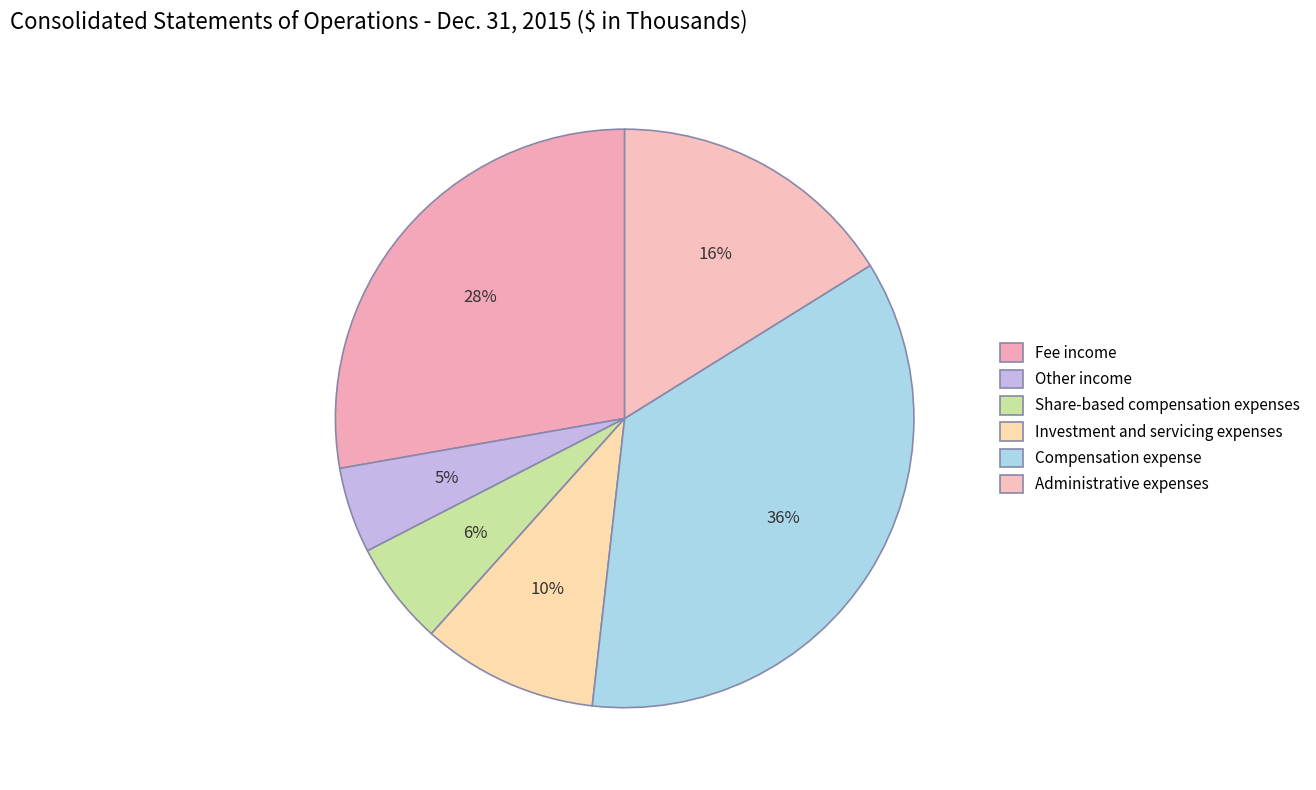

How many segments does this pie chart have?

6